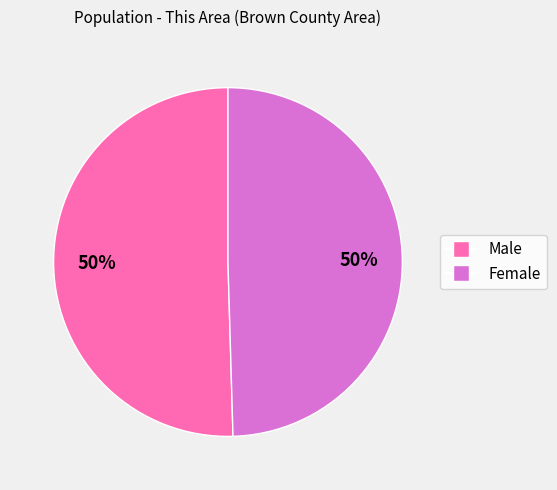

Combined, do Female and Male account for over 50%?

Yes